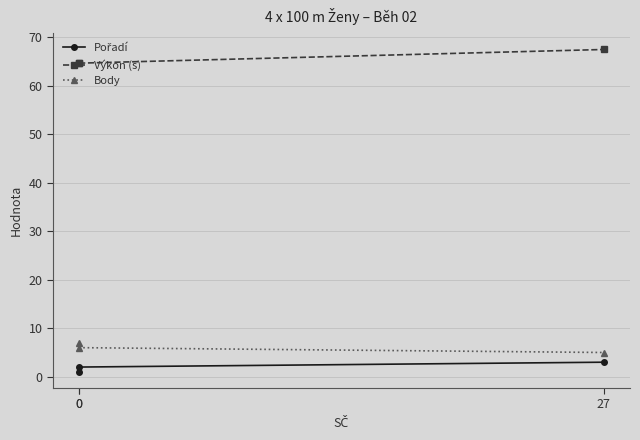

What is the total value across all series at 0?

72.6